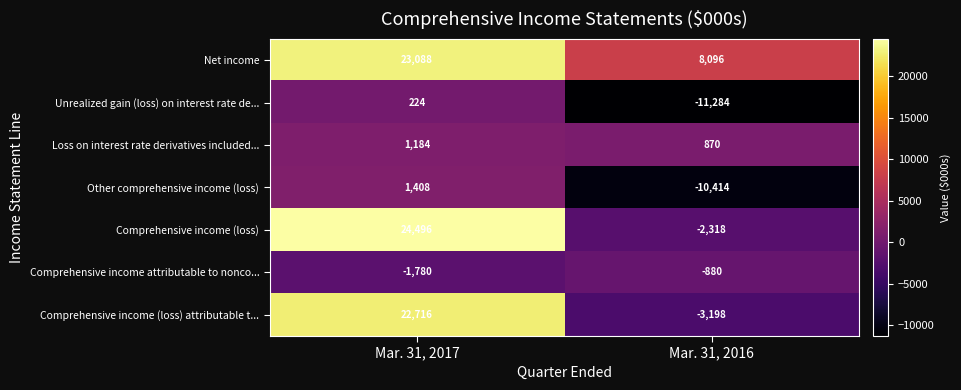

How many distinct data groups are displayed?

7